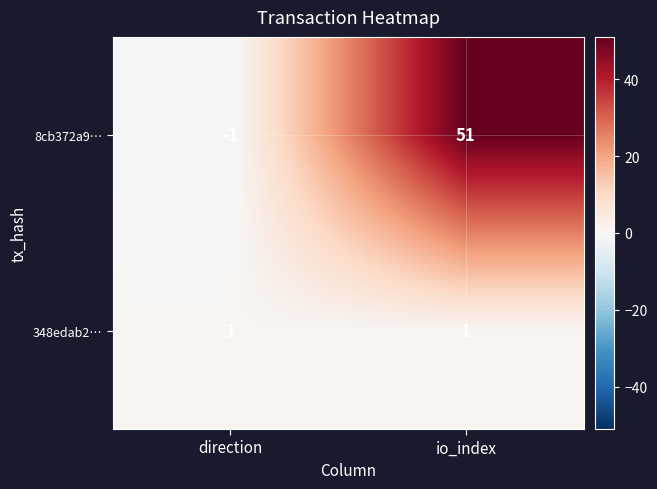

Count the number of data series in this chart.

2